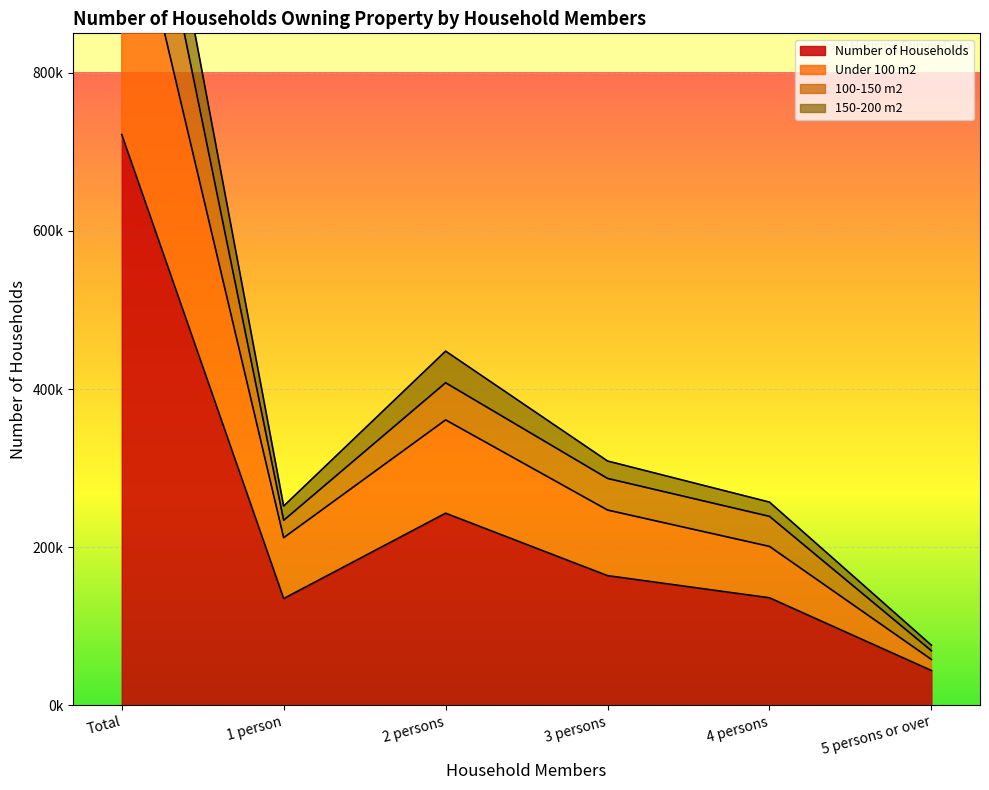

True or false: Number of Households and Under 100 m2 intersect in this chart.

False